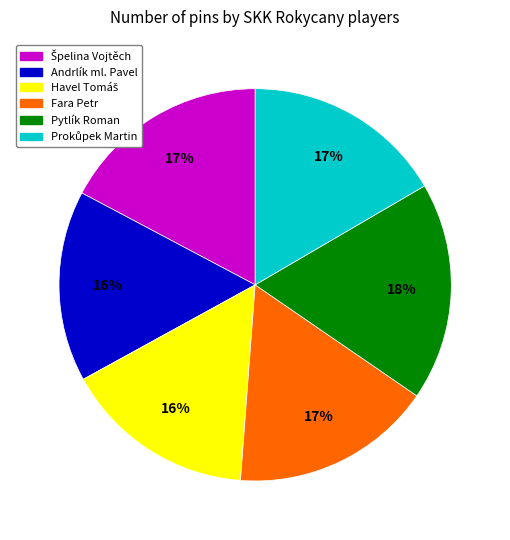

What is the largest slice in the pie chart?

Pytlík Roman